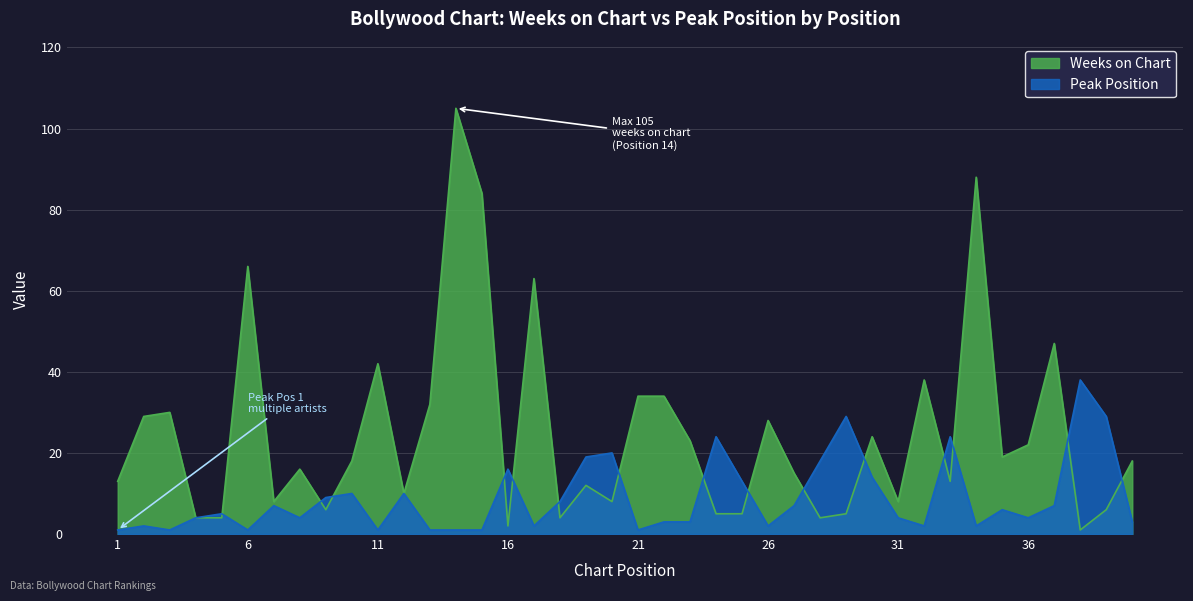

Which series changed the most between 17 and 18?

Weeks on Chart